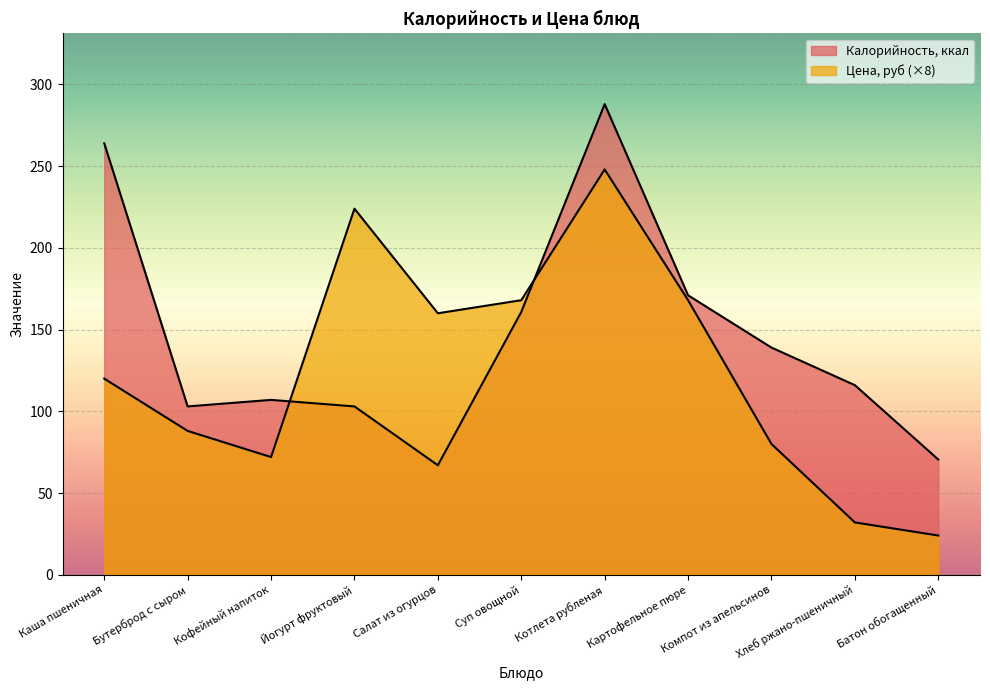

At how many categories does at least one series exceed 137?

7